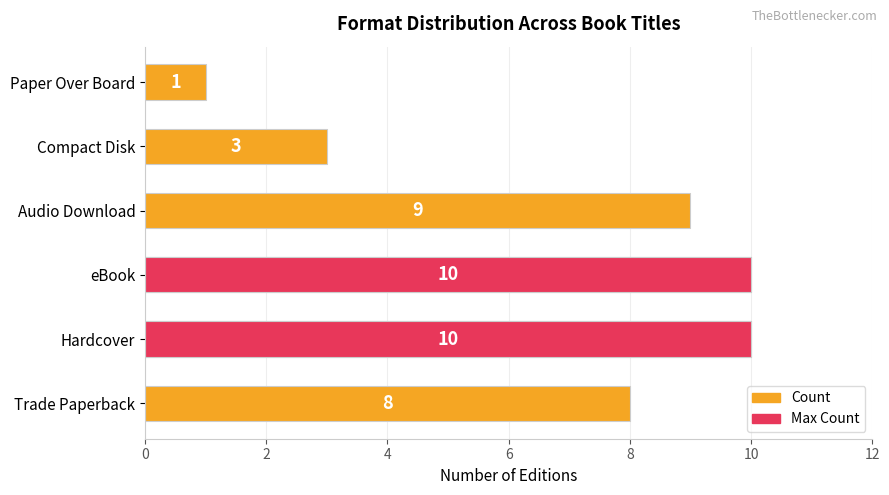

How many categories are shown in the chart?

6